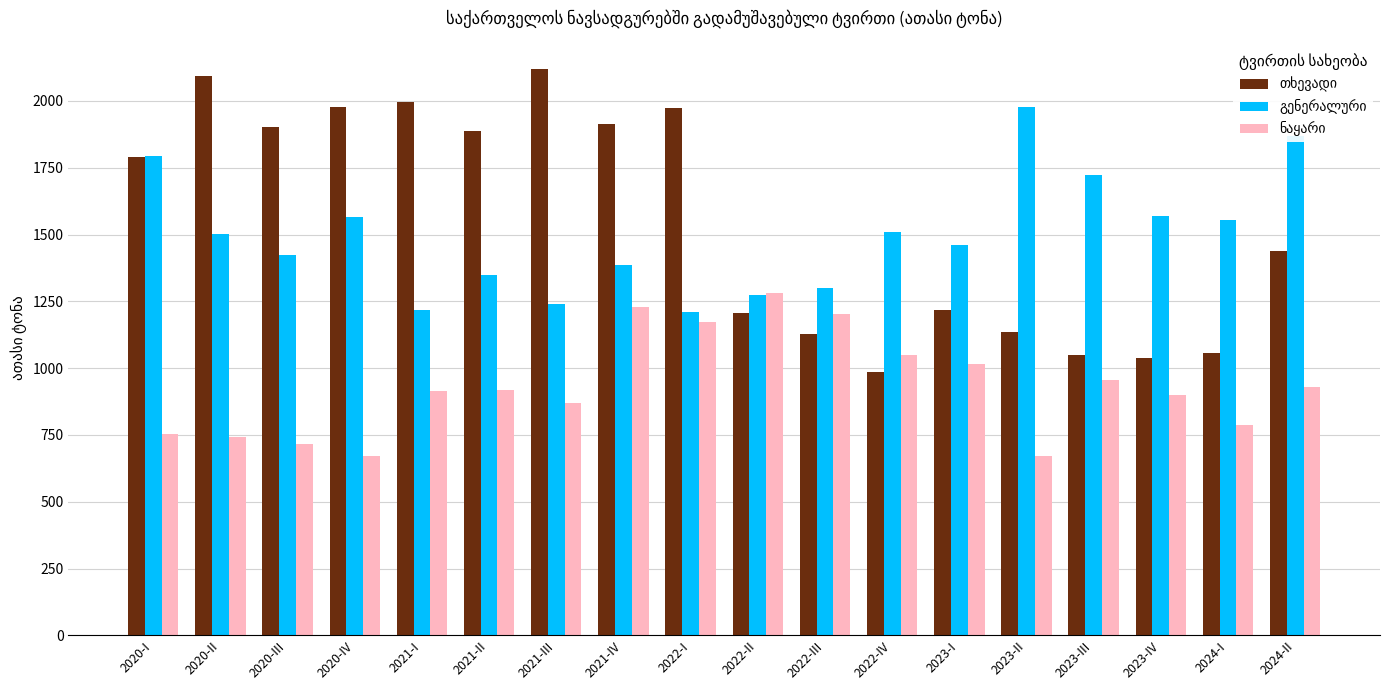

What is the difference between the highest and lowest values at 2020-III?

1188.5